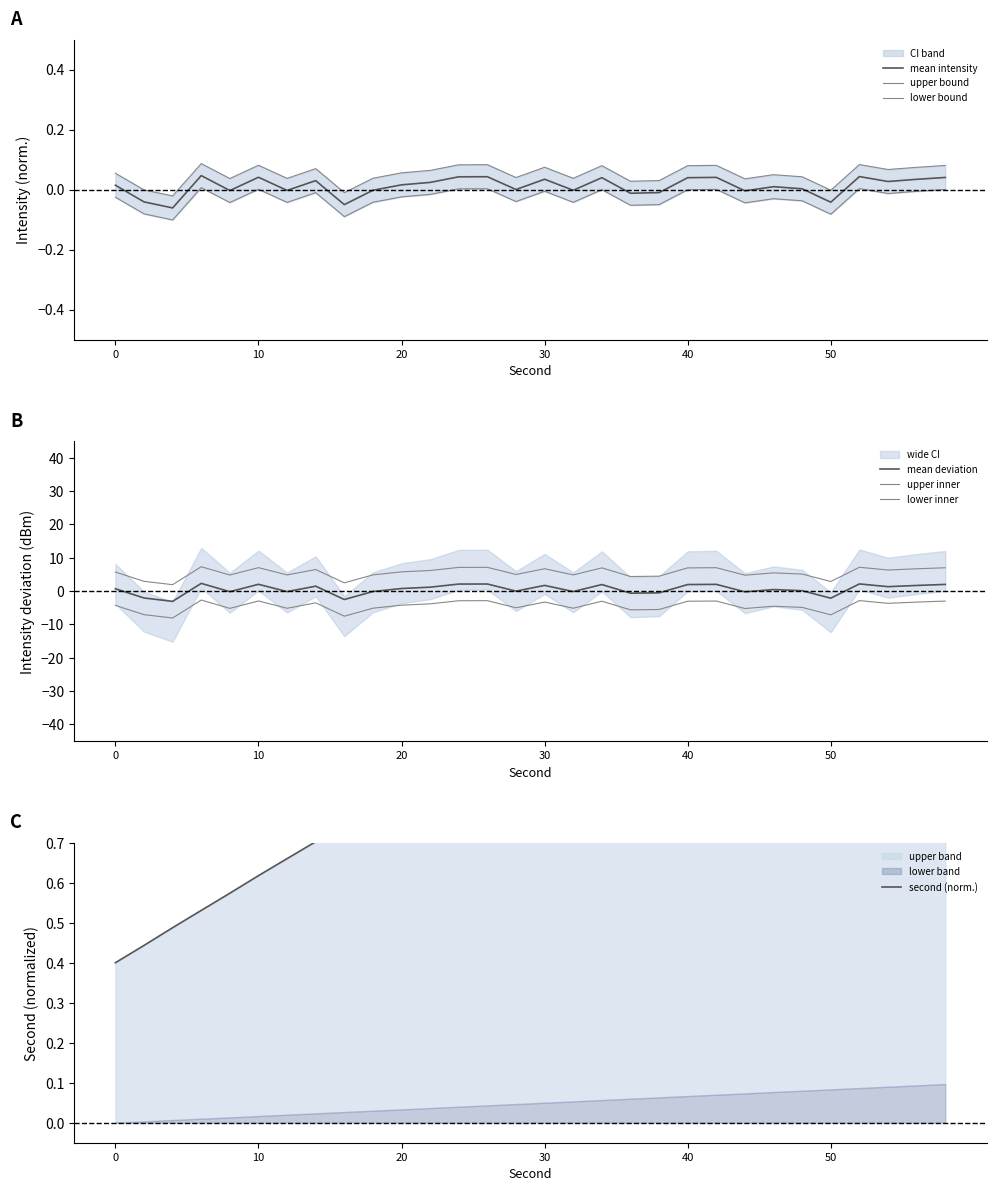

What is the difference between the second highest and minimum values in the intensity_lower series?

0.1